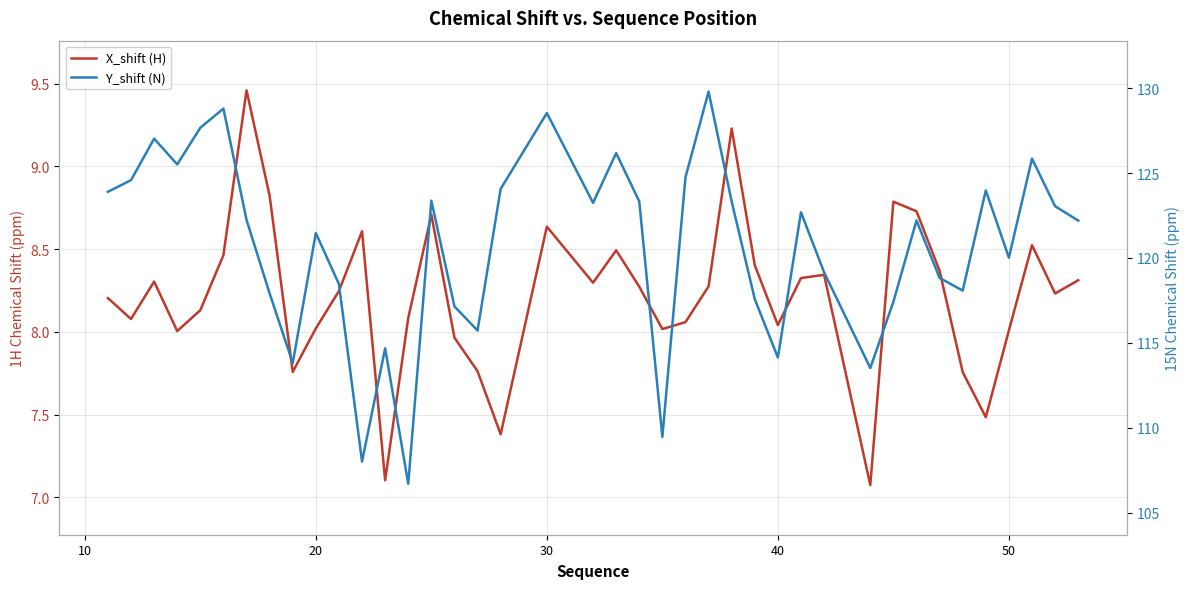

The value of Y_shift (N) at 20 is 121.5. True or false?

True